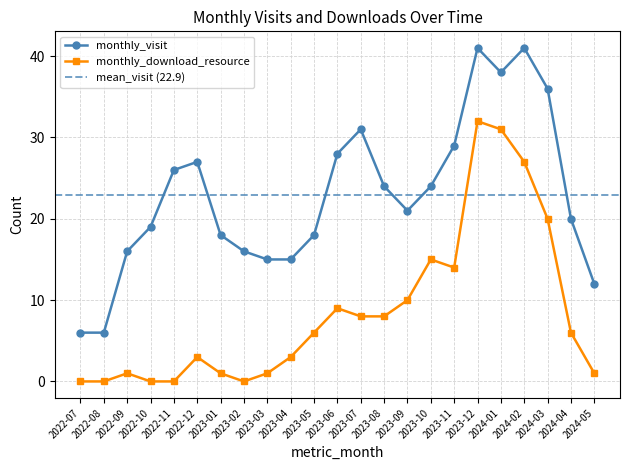

Which series has the widest spread of values?

monthly_visit